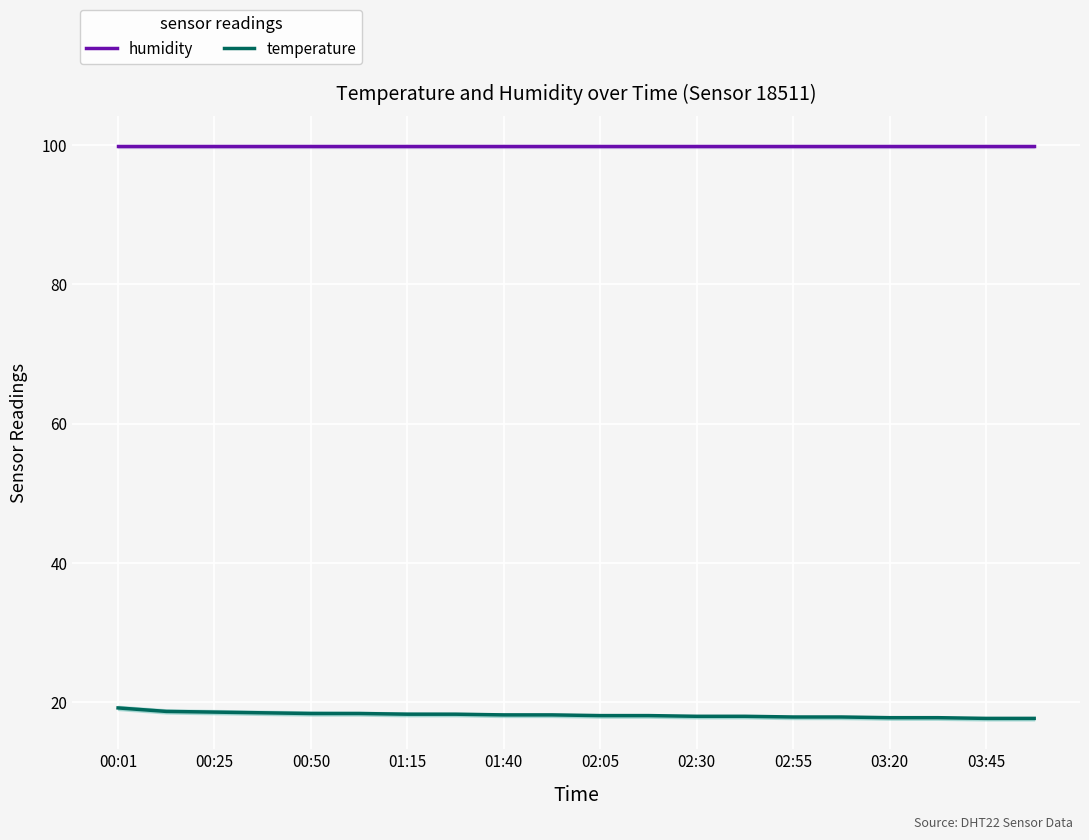

True or false: temperature has a value of 6.9 at 03:20.

False